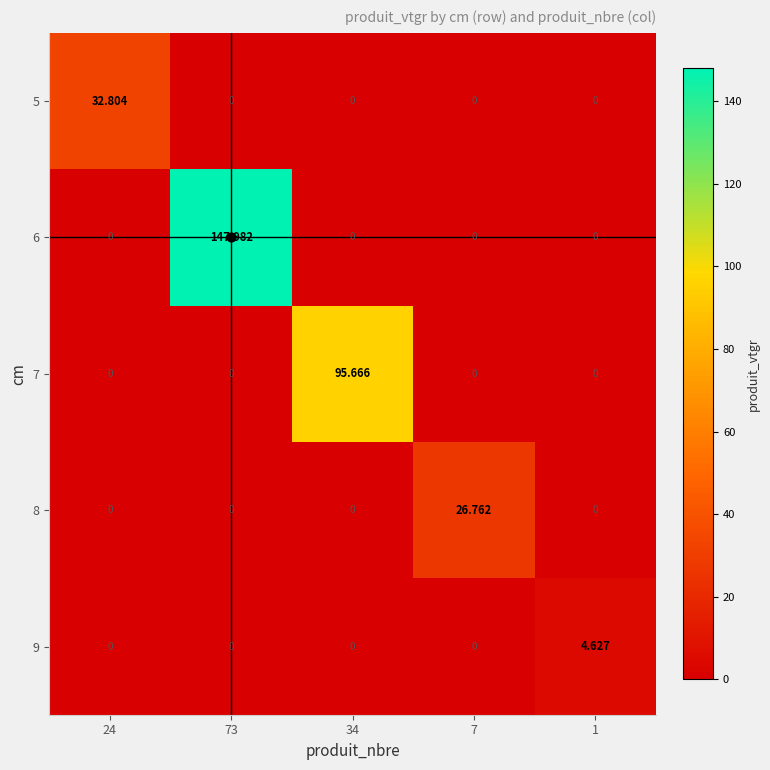

Rank the series by their maximum value, from highest to lowest.

6, 7, 5, 8, 9